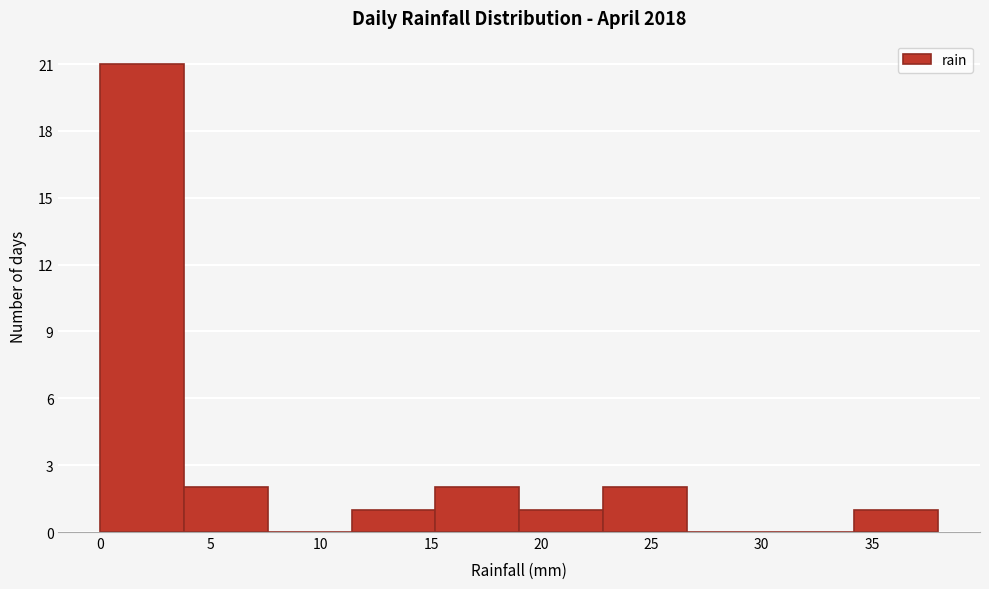

Reading left to right, transcribe this chart: for each bar, give the range it covers on the x-axis and its height. Neither the bar edges nor the heights are printed on the chart, so give them approximately, as read against the axes.

0.0 to 3.8: 21
3.8 to 7.6: 2
7.6 to 11.4: 0
11.4 to 15.2: 1
15.2 to 19.0: 2
19.0 to 22.8: 1
22.8 to 26.6: 2
26.6 to 30.4: 0
30.4 to 34.2: 0
34.2 to 38.0: 1